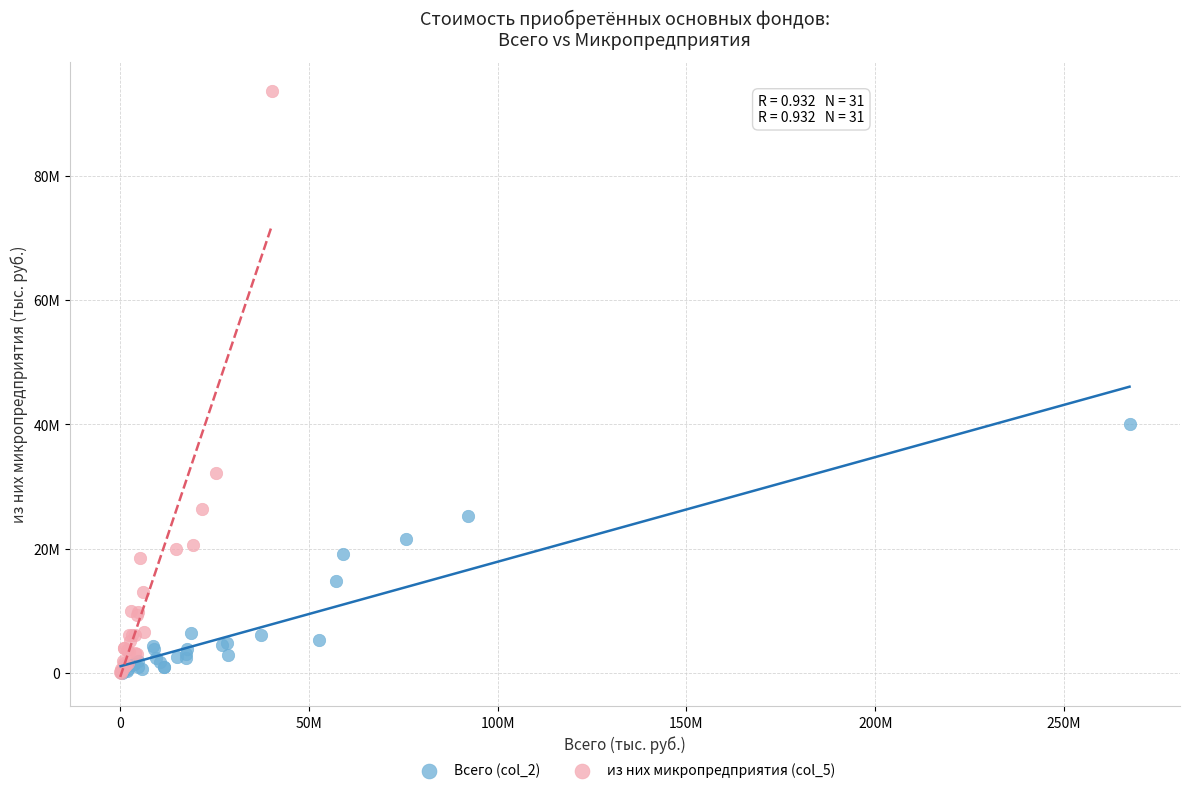

What are all the series names shown in the legend?

Всего (col_2), из них микропредприятия (col_5)